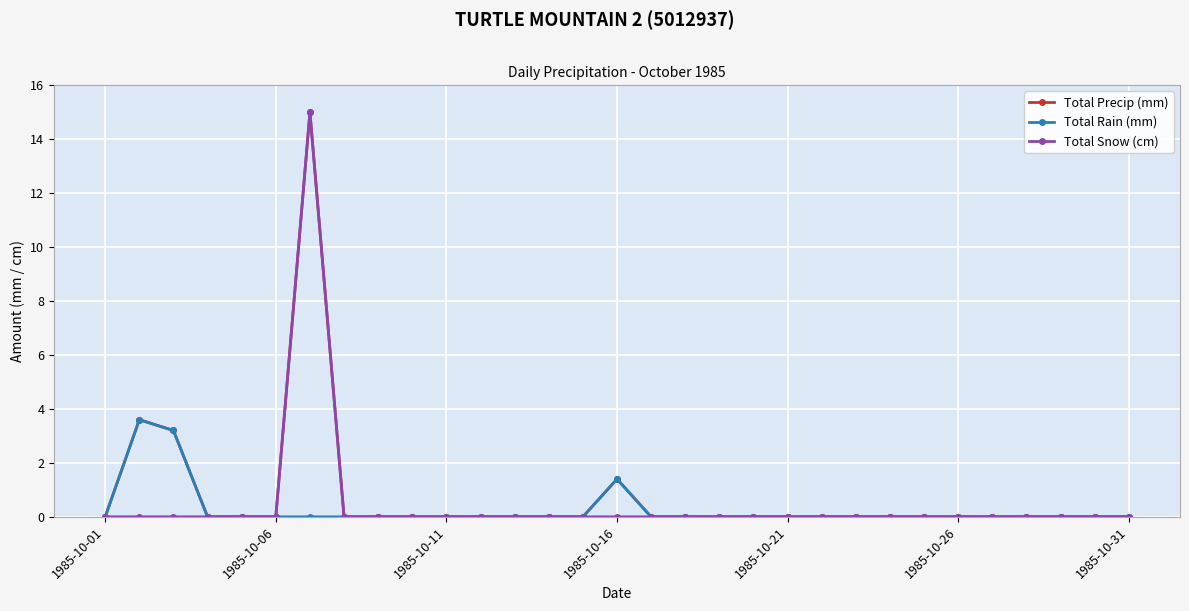

True or false: Total Rain (mm) has more than 1 points higher than both neighbors.

True